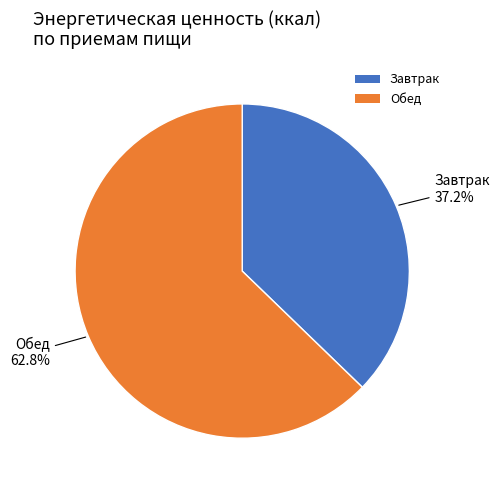

True or false: Завтрак accounts for 37% of the total.

True